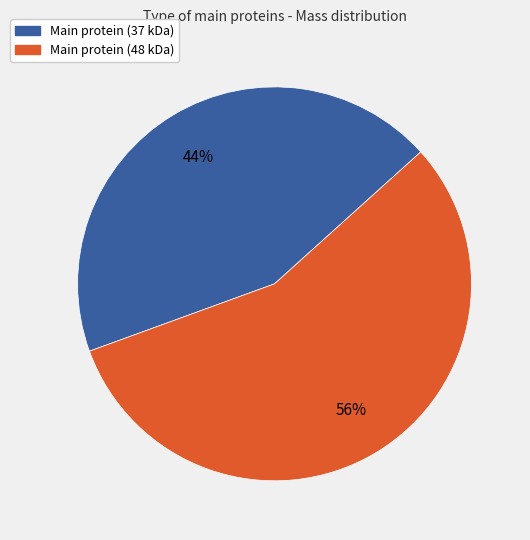

How many slices are in this pie chart?

2